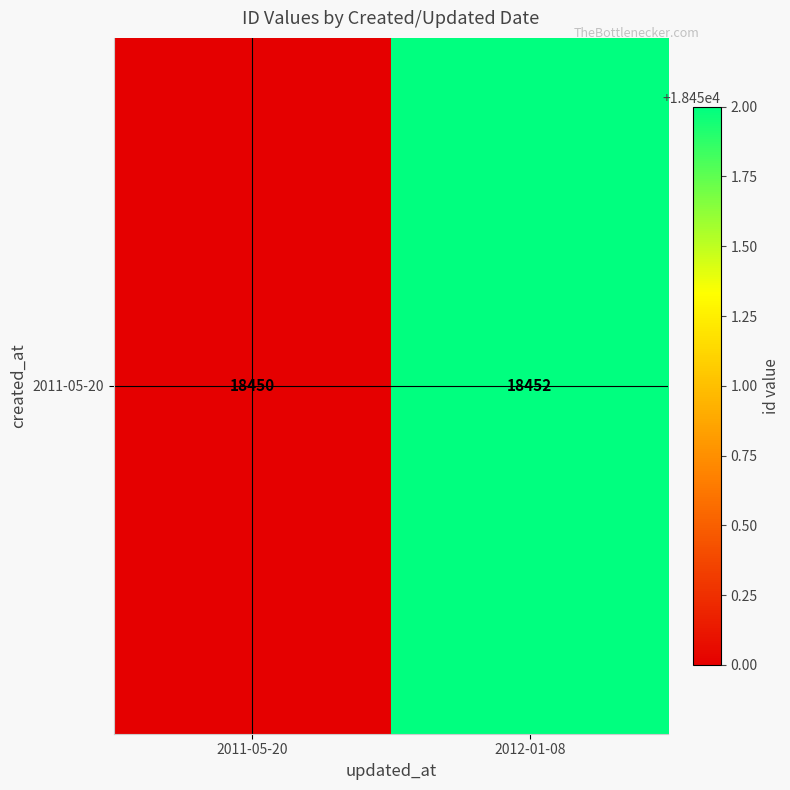

How many distinct data groups are displayed?

1